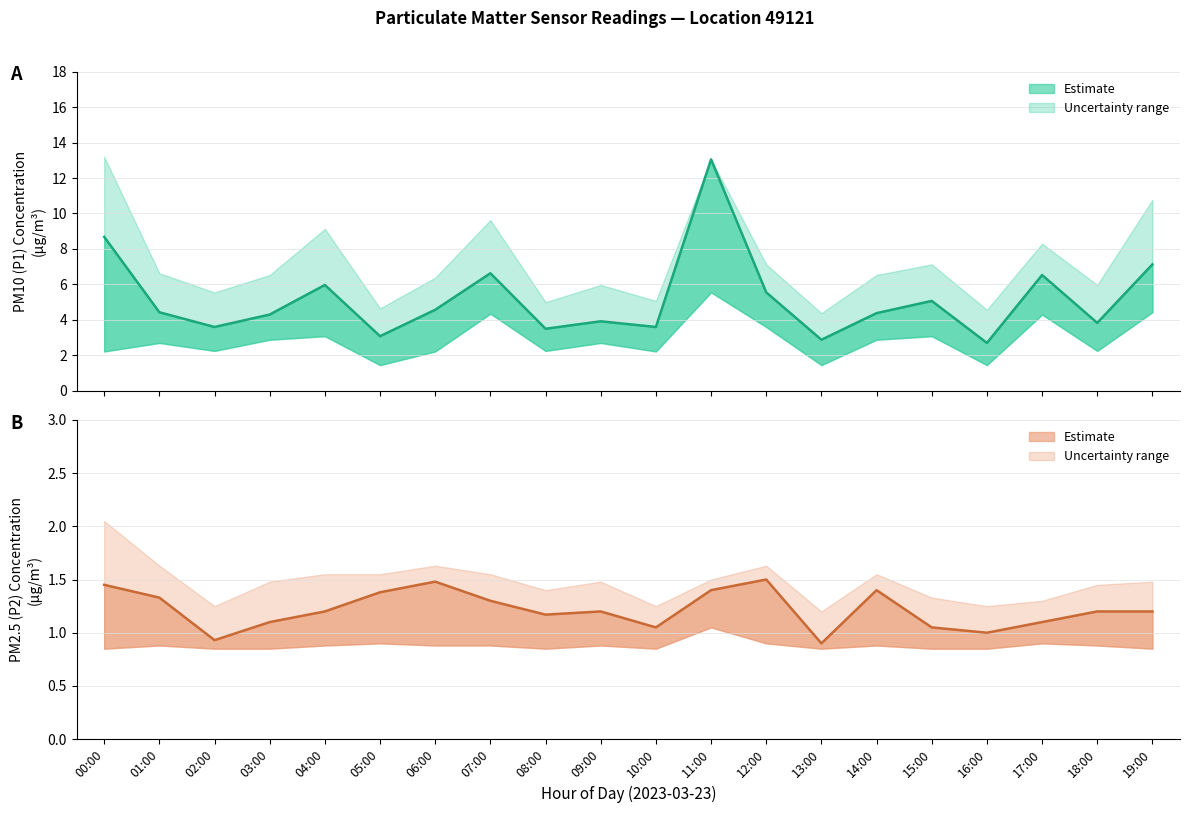

How many lines are shown in the chart?

2